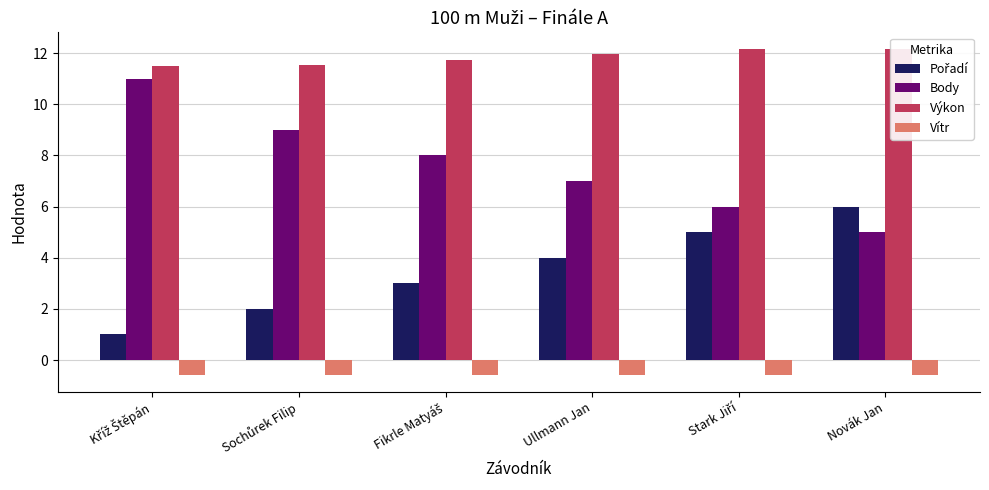

What is the lowest value of the Pořadí series?

1.0